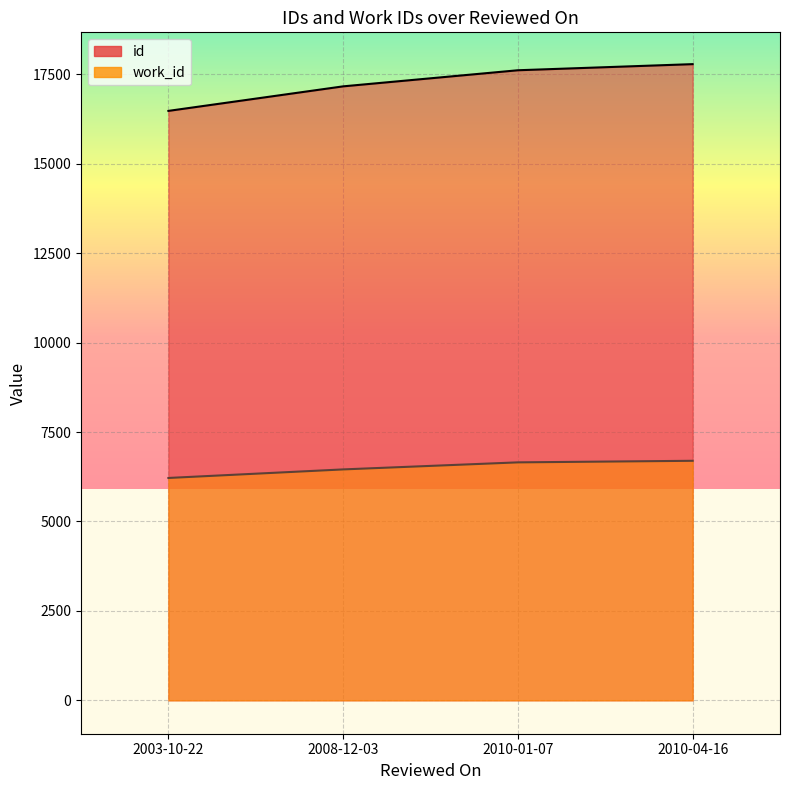

True or false: work_id has a value of 11852 at 2010-04-16.

False